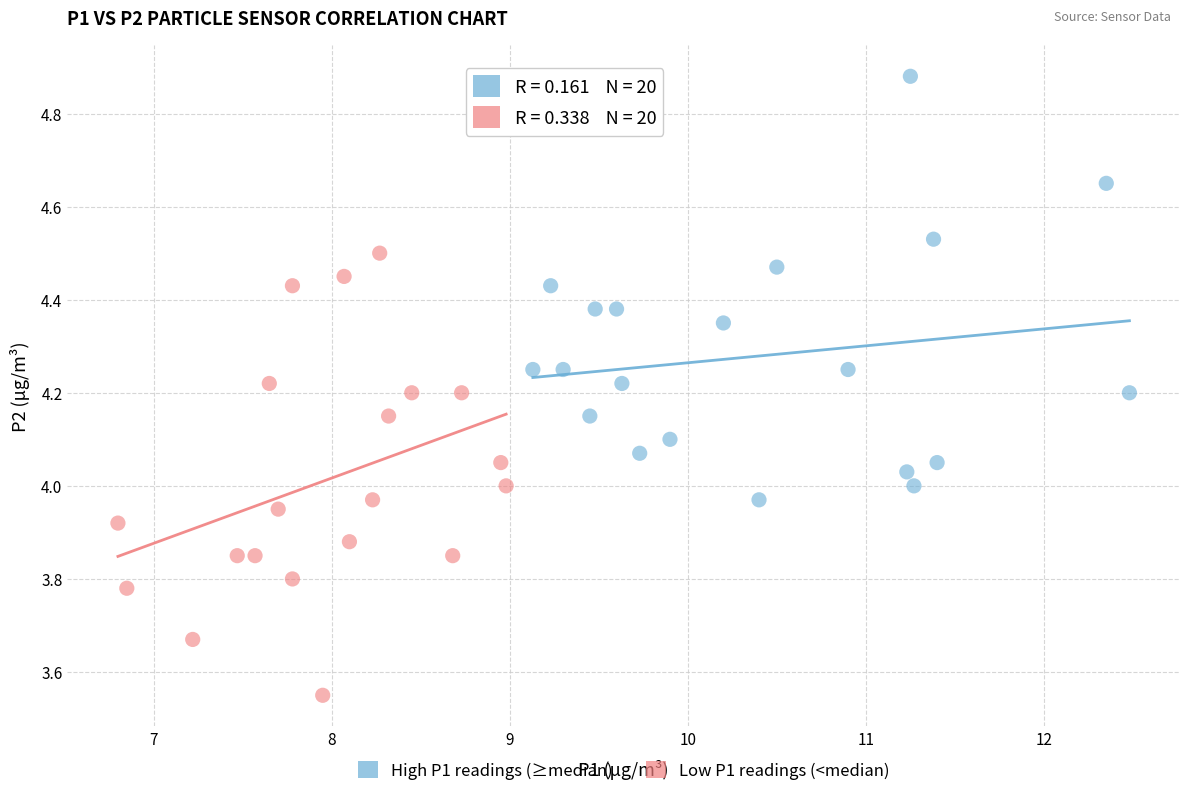

Which series contains the highest Y value?

High P1 readings (≥median)